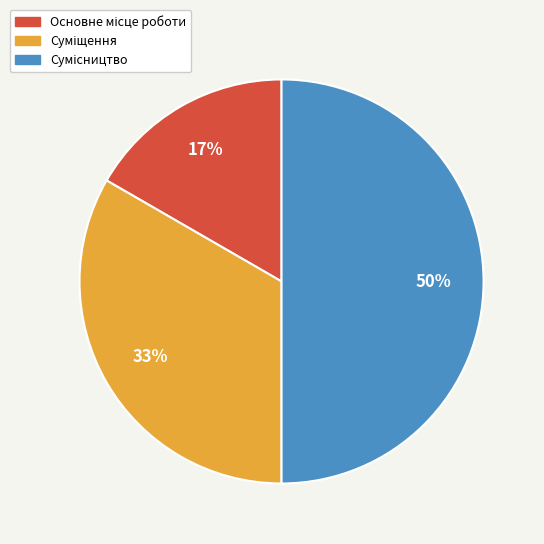

To the nearest percent, what is the difference between the largest and smallest slice percentages?

33%